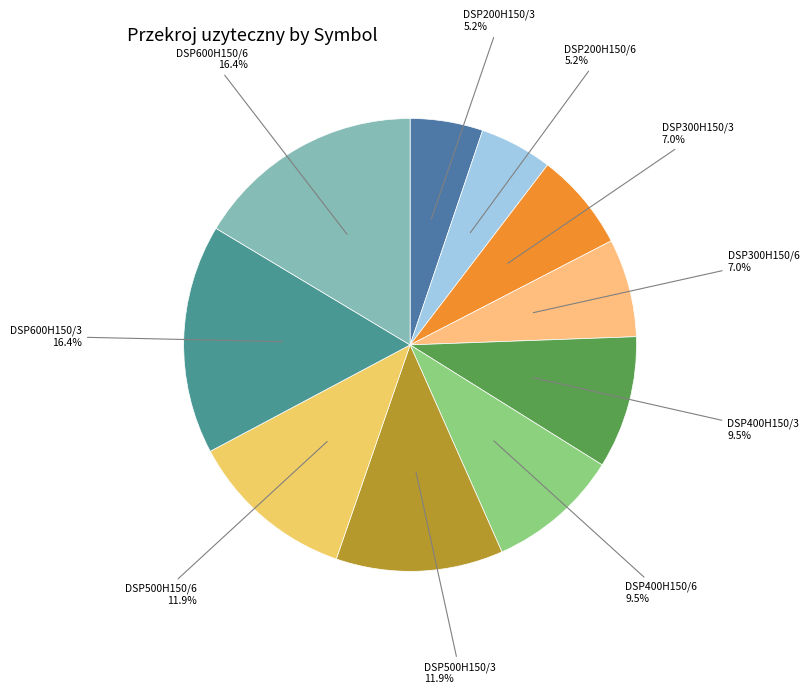

Is DSP500H150/3 the majority of the pie?

No